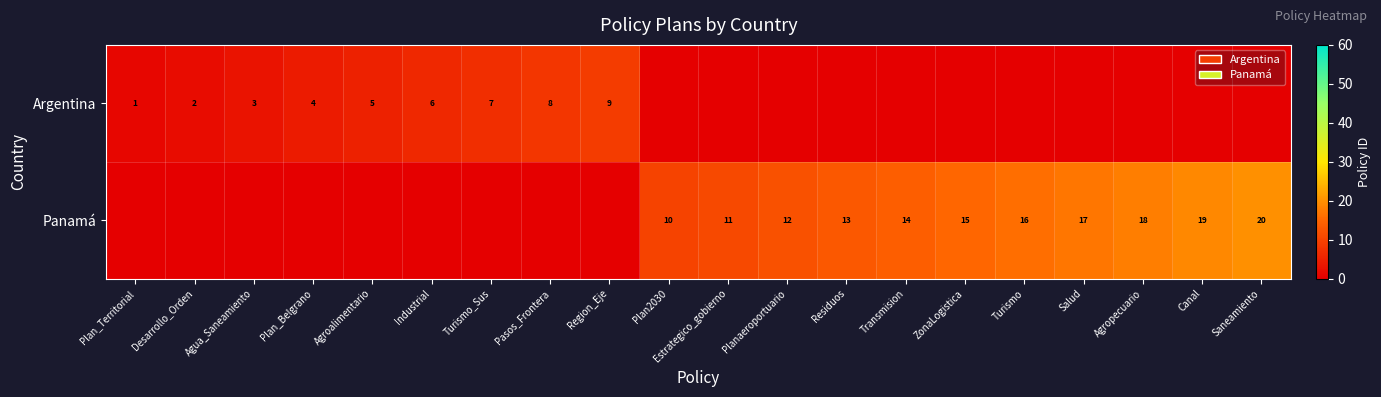

At which category is the sum across all series the highest?

Saneamiento